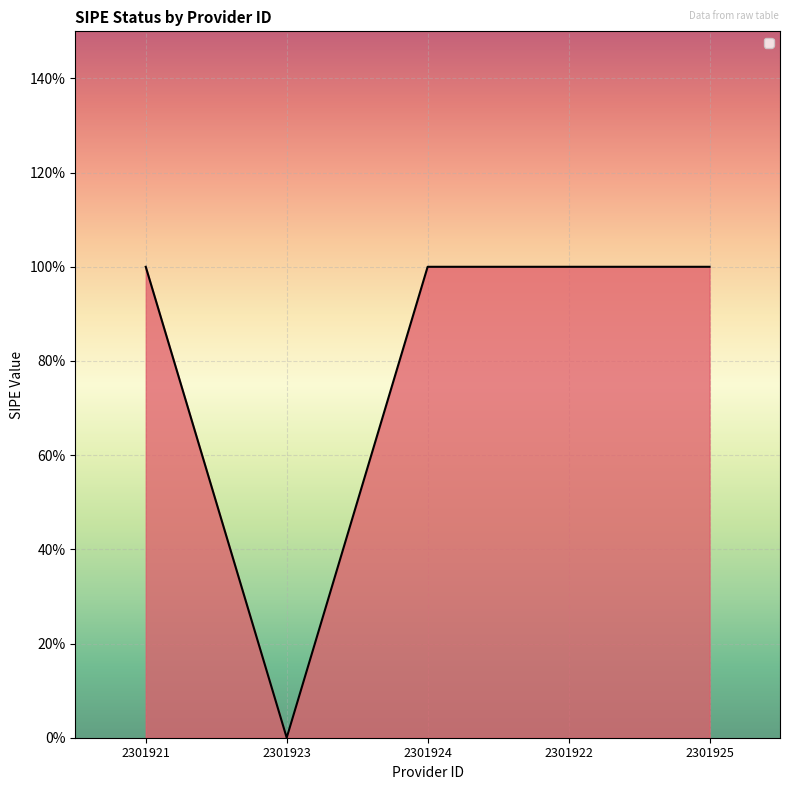

What is the label of the 5th point from the right?

2301921